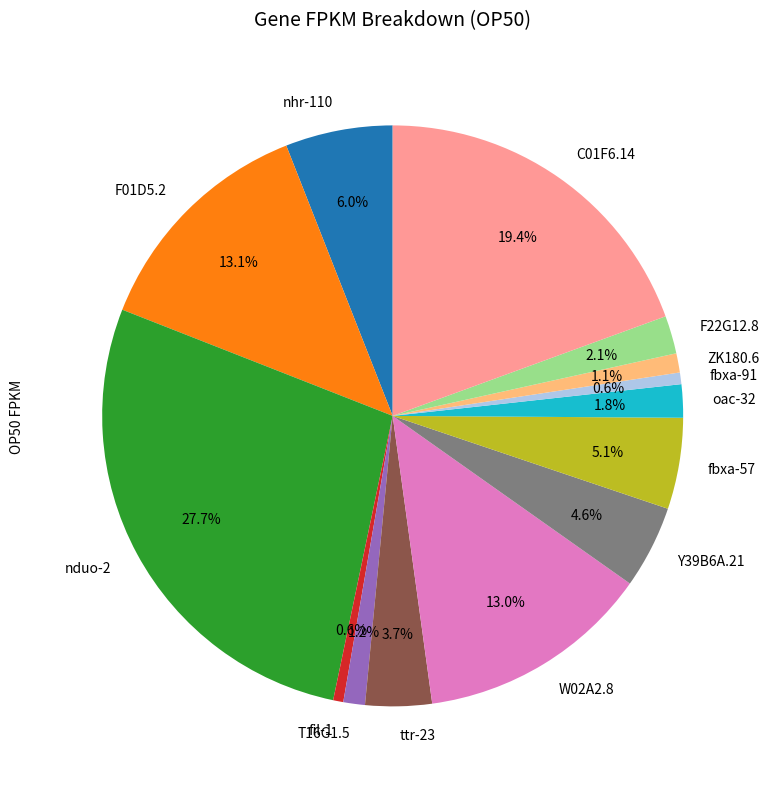

Is it true that ttr-23 is 4% of the pie?

True